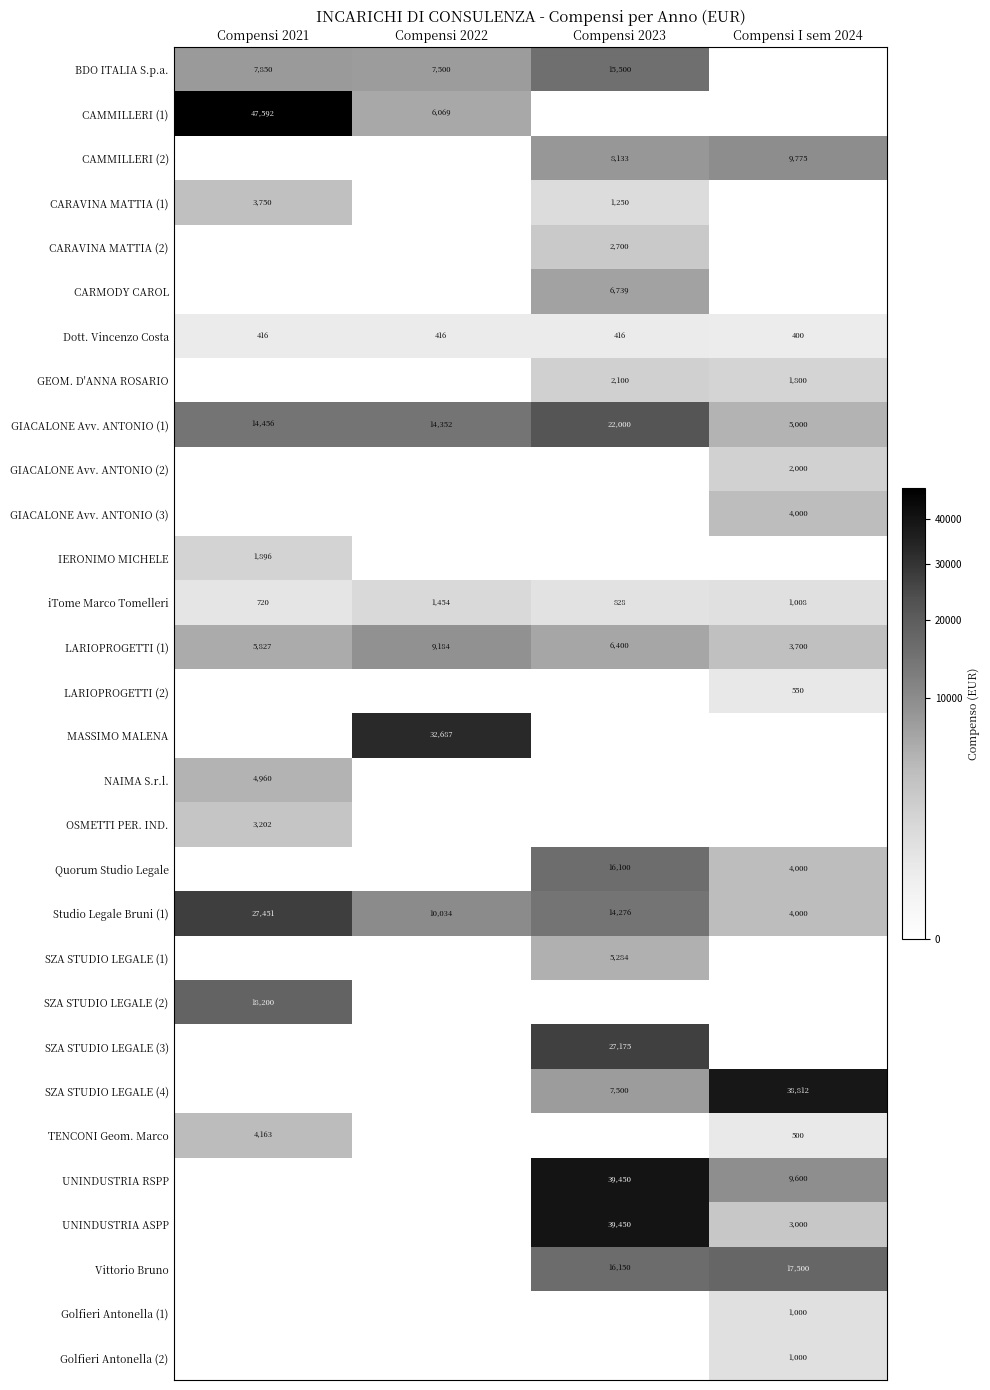

What is the difference between the maximum and minimum values in the Studio Legale Bruni (1) series?

23451